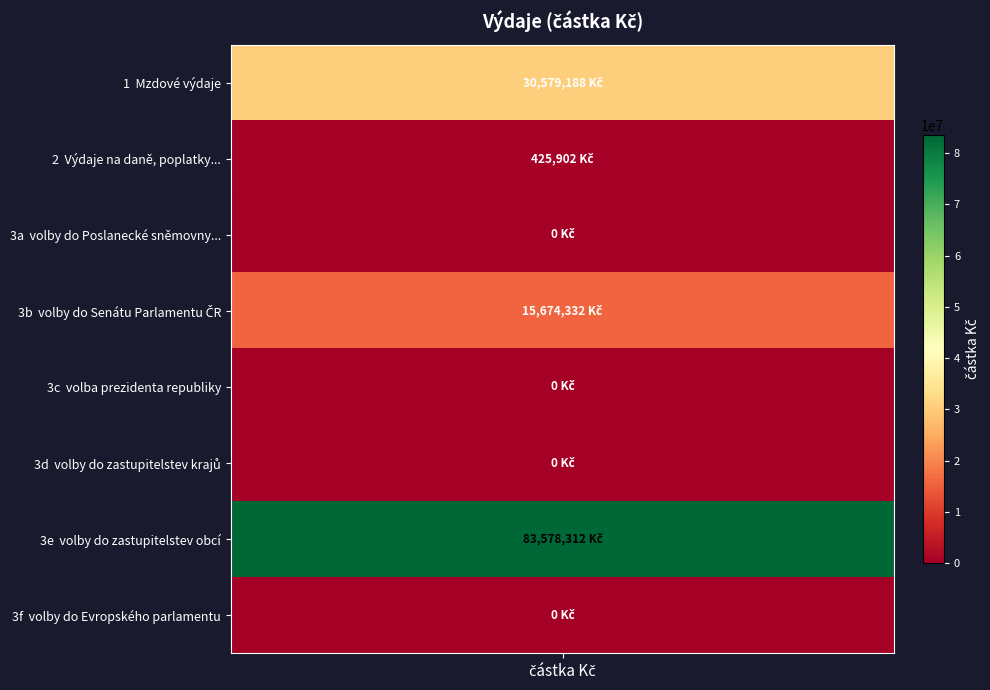

Reading right to left, what are all the values shown in this chart?

3f=0.0	3e=83578312.0	3d=0.0	3c=0.0	3b=15674332.3	3a=0.0	2=425902.0	1=30579188.0